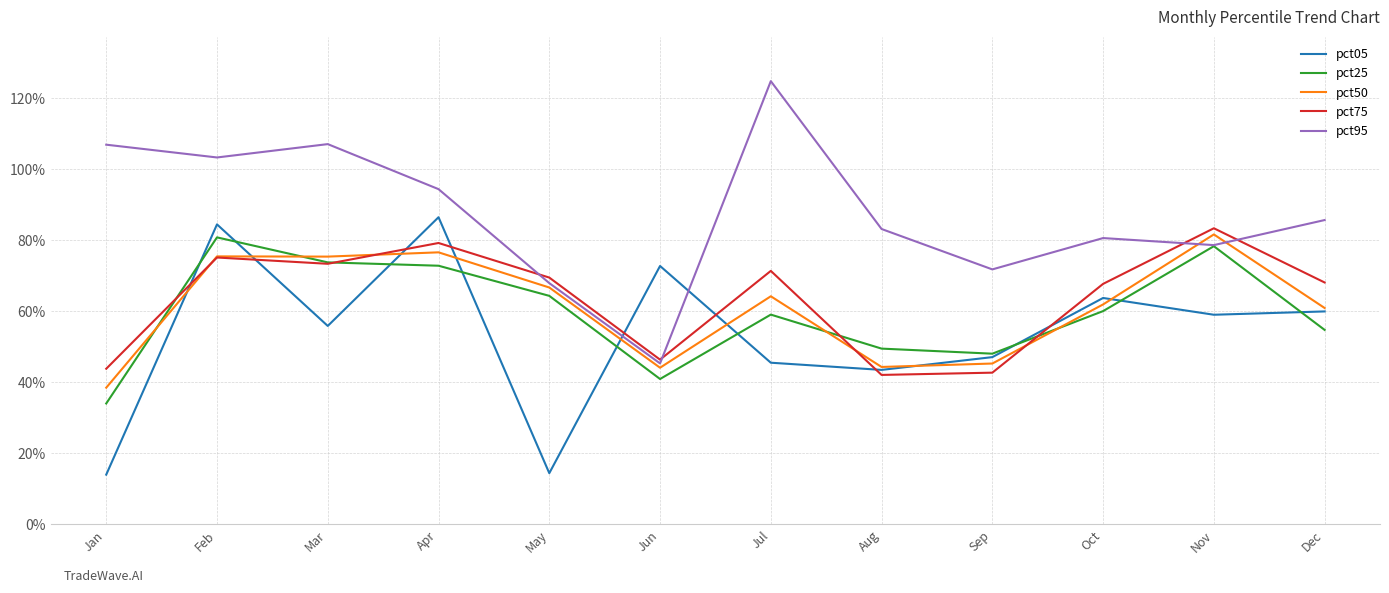

True or false: pct75 and pct95 cross at least once.

True